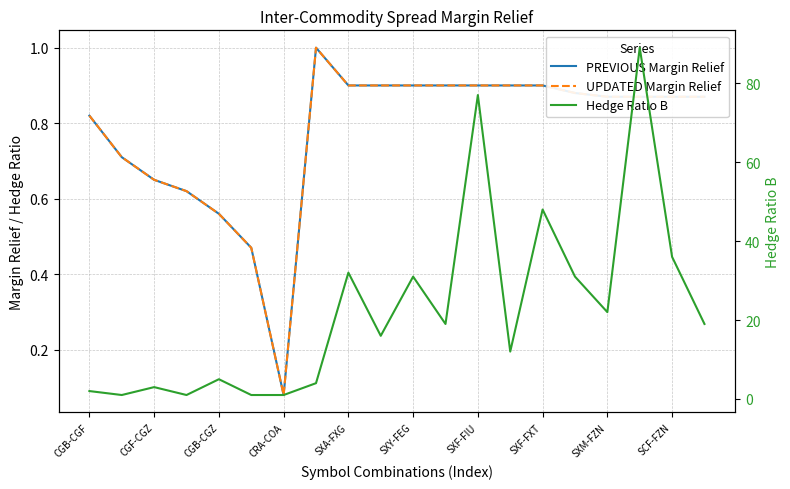

At which category is the sum across all series the highest?

17